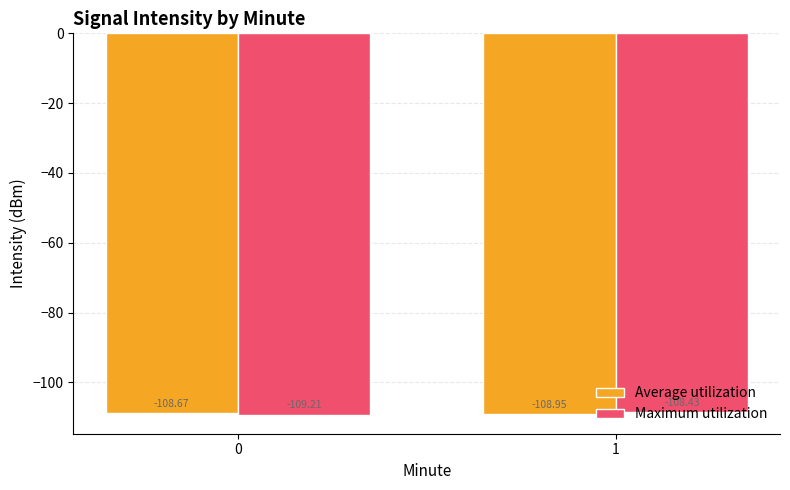

Which series has the largest total across all categories?

Average utilization